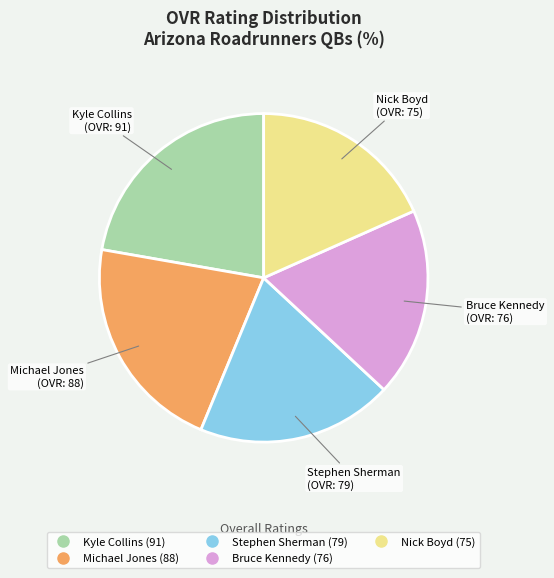

Does Stephen Sherman account for over 50% of the chart?

No